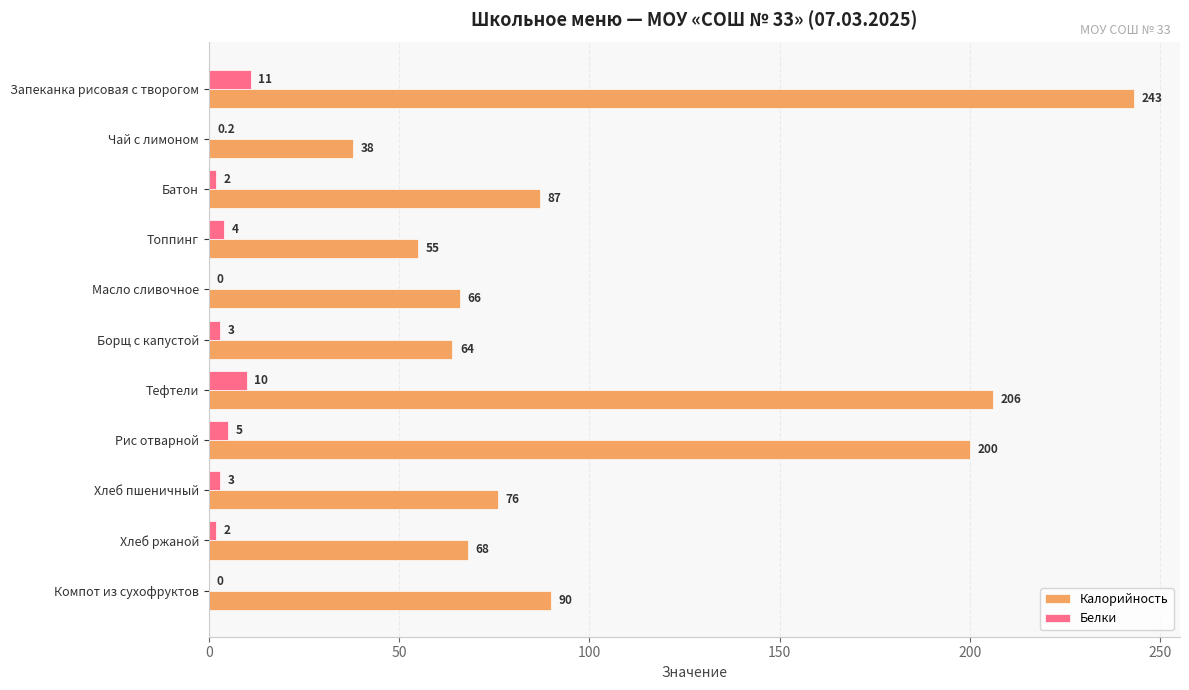

What is the sum of all Калорийность values?

1193.0